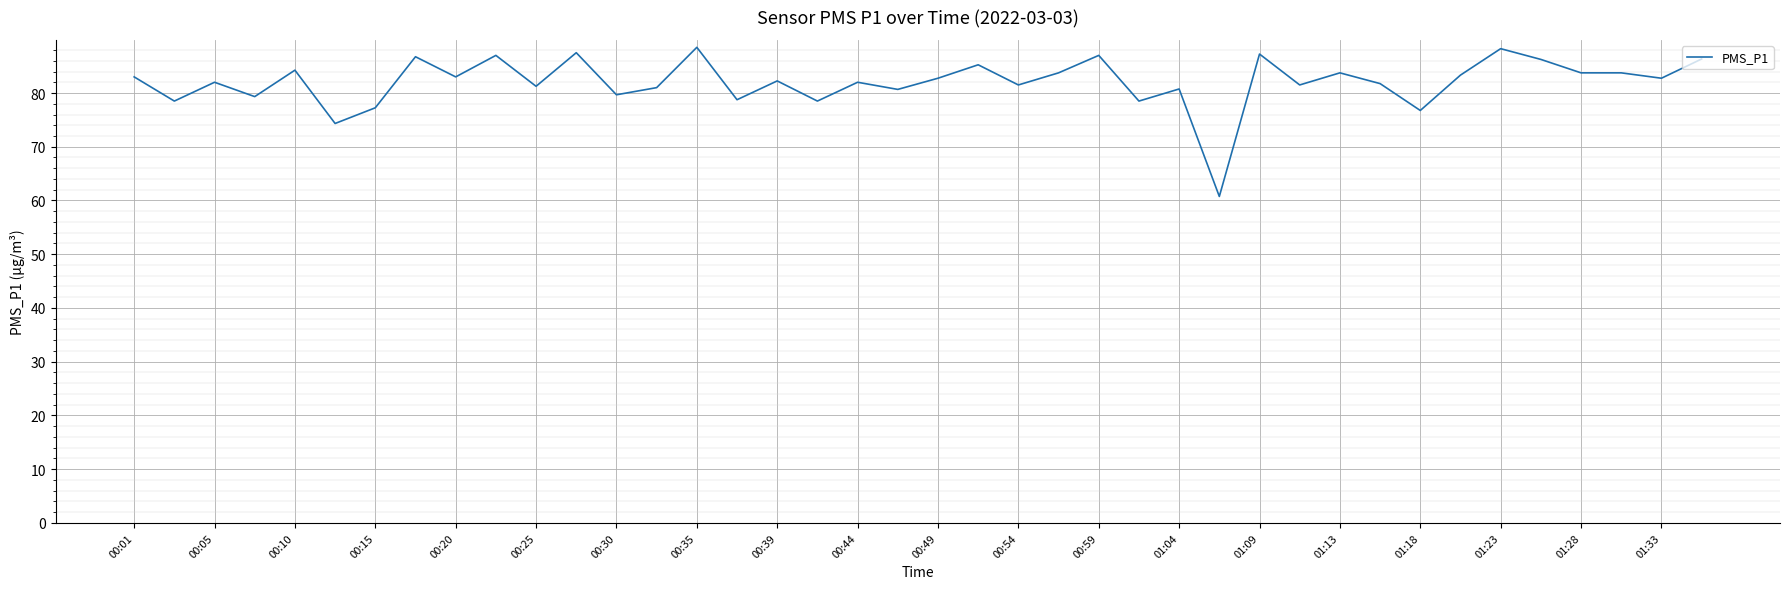

What is the smallest value displayed?

60.8